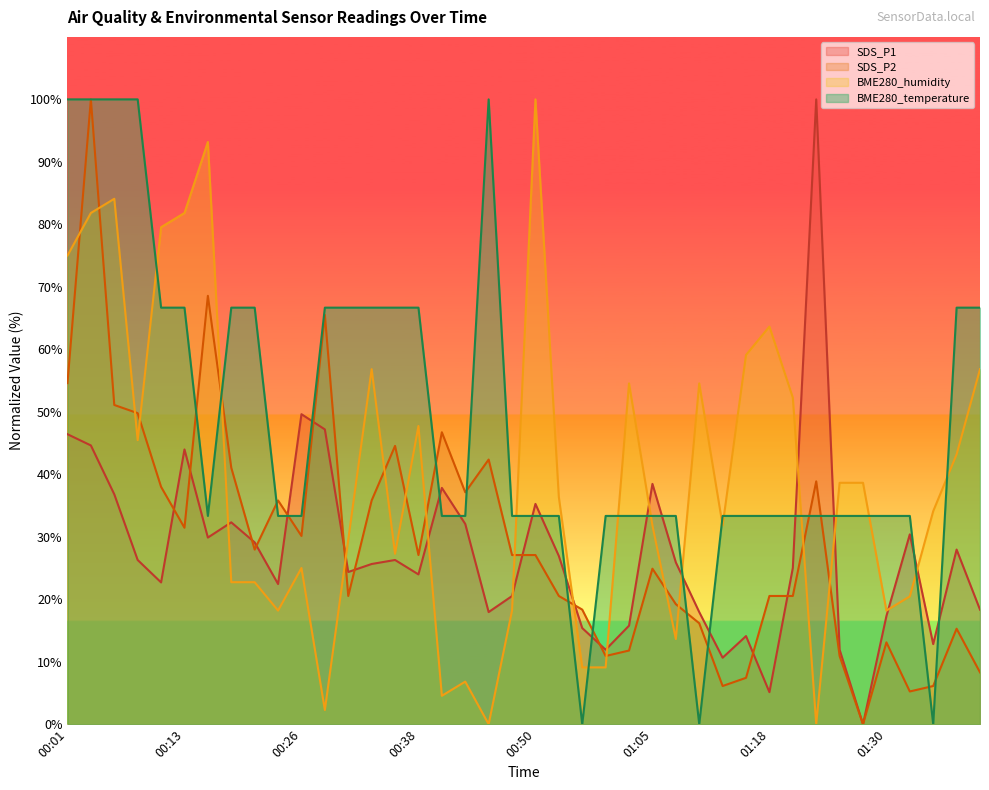

Where do BME280_humidity and SDS_P1 first cross each other?

00:16 and 00:18